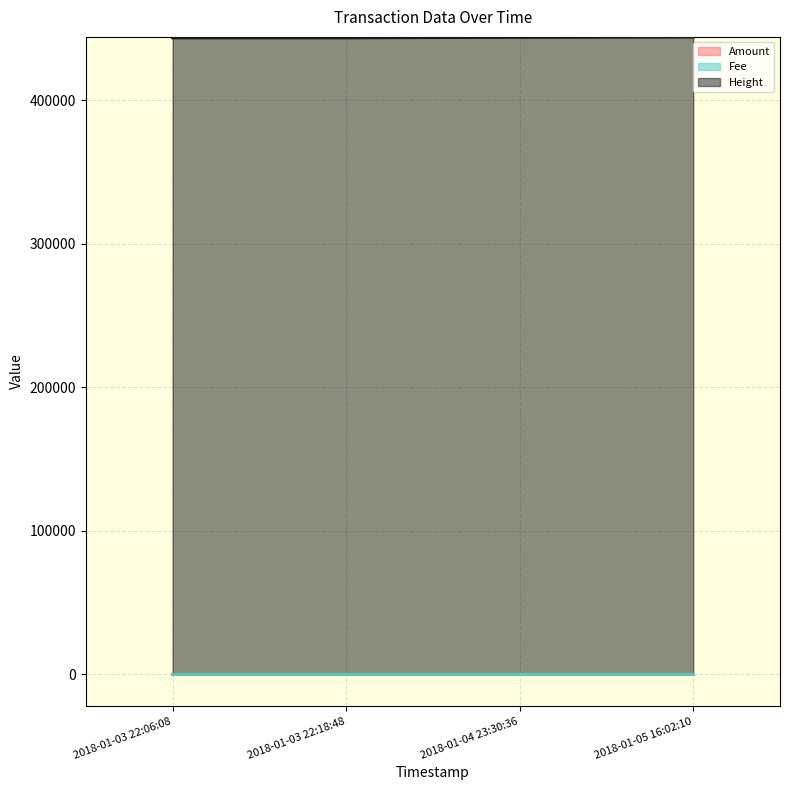

Reading left to right, transcribe all the data shown in this chart.

Amount: 0	2	0	1
Fee: 1	1	1	1
Height: 444167	443921	443548	443544